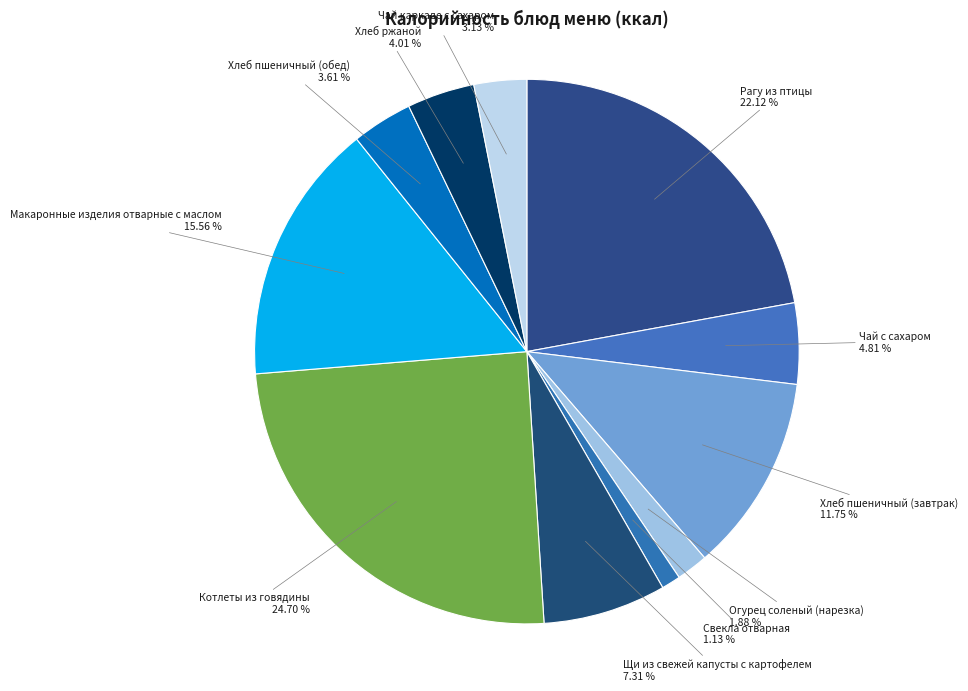

Which has a higher value, Хлеб ржаной or Хлеб пшеничный (завтрак)?

Хлеб пшеничный (завтрак)